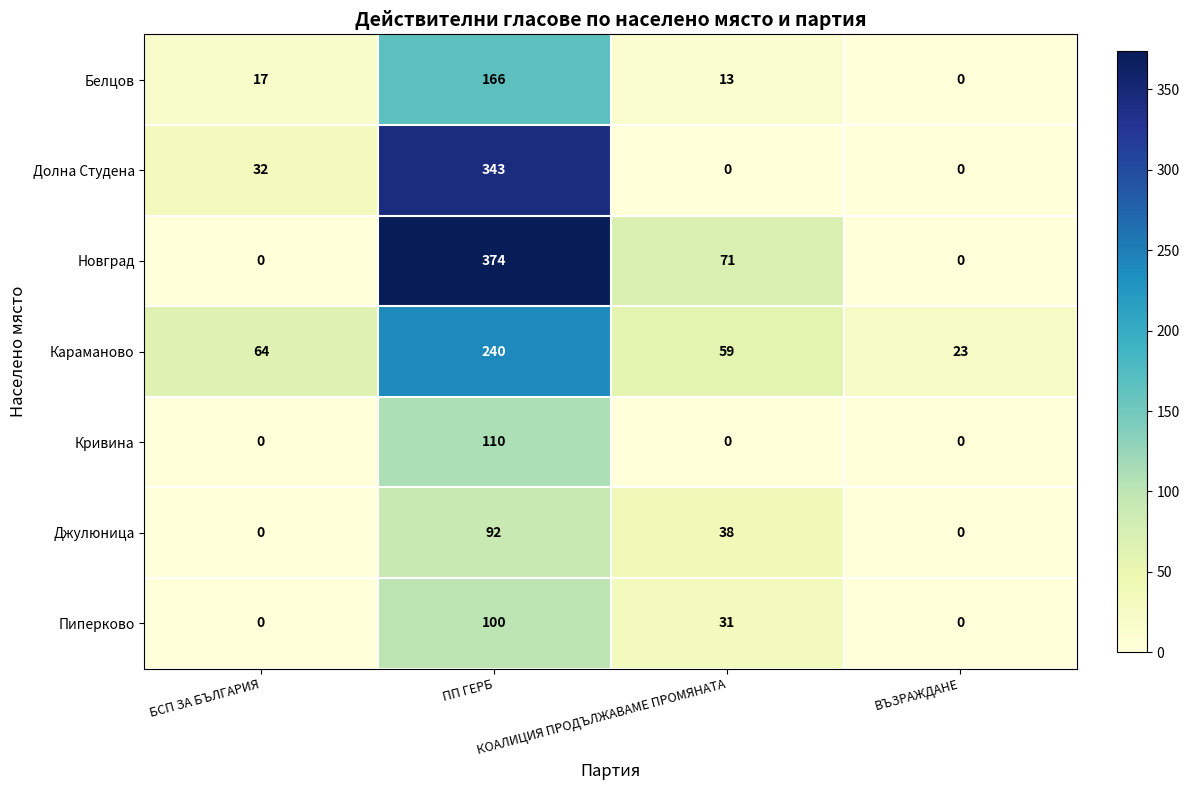

Which series has the largest total across all categories?

Новград